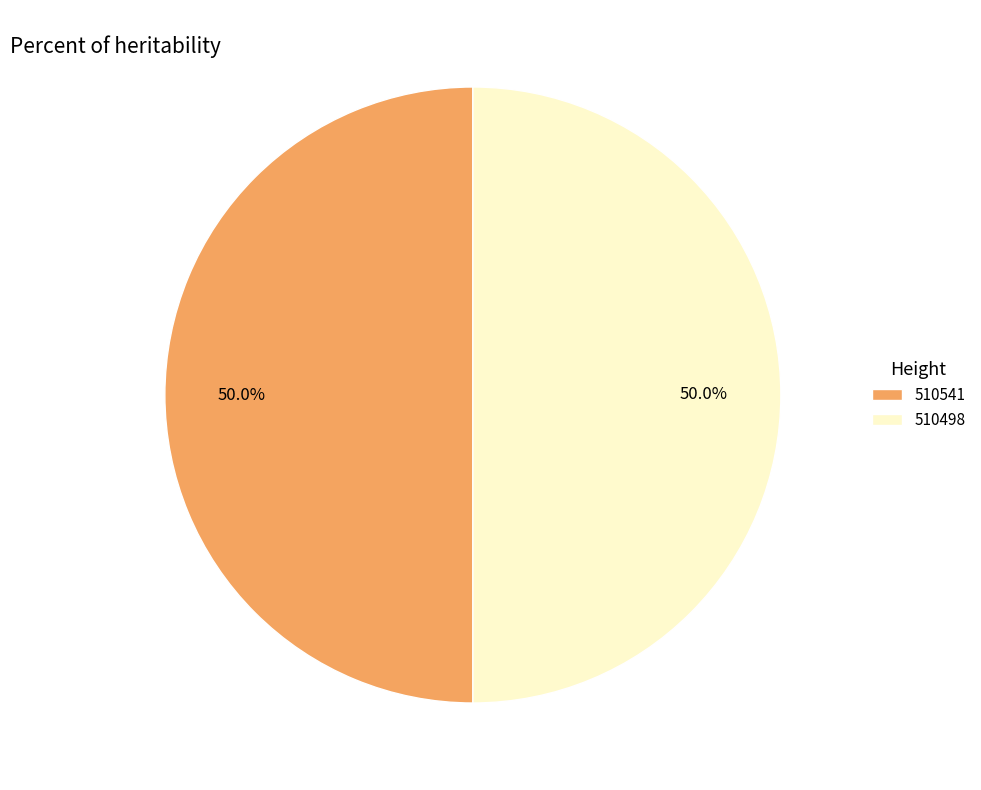

To the nearest percent, what percentage of the pie is 510541?

50%